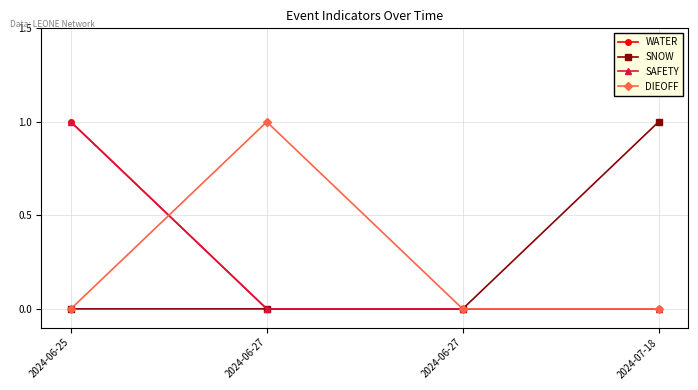

True or false: SAFETY and SNOW intersect in this chart.

False